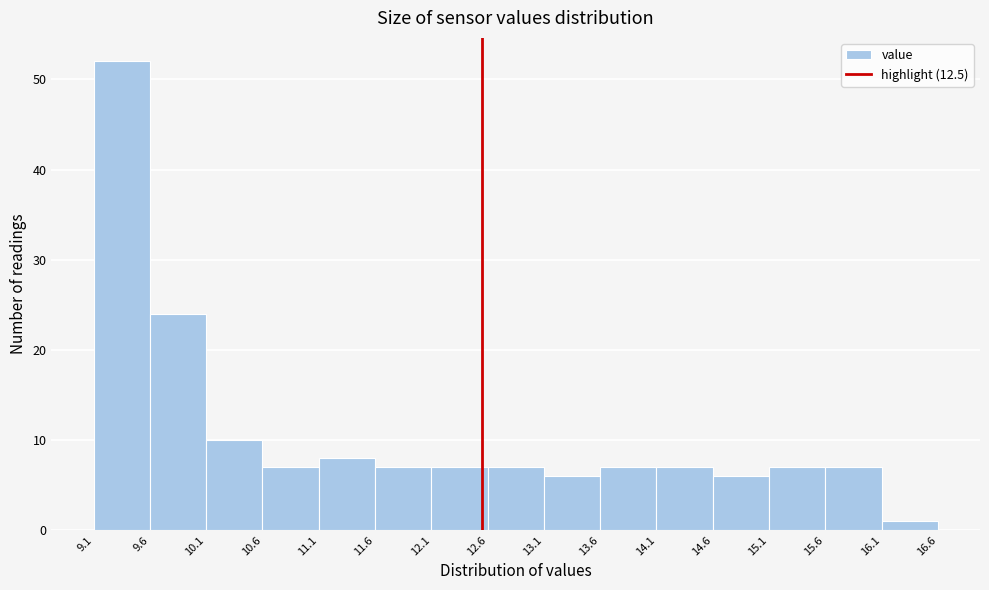

Reading left to right, transcribe this chart: for each bar, give the range it covers on the x-axis and its height. The values are not printed on the chart, so give them approximately, as read against the axis.

9.1 to 9.6: 52
9.6 to 10.1: 24
10.1 to 10.6: 10
10.6 to 11.1: 7
11.1 to 11.6: 8
11.6 to 12.1: 7
12.1 to 12.6: 7
12.6 to 13.1: 7
13.1 to 13.6: 6
13.6 to 14.1: 7
14.1 to 14.6: 7
14.6 to 15.1: 6
15.1 to 15.6: 7
15.6 to 16.1: 7
16.1 to 16.6: 1